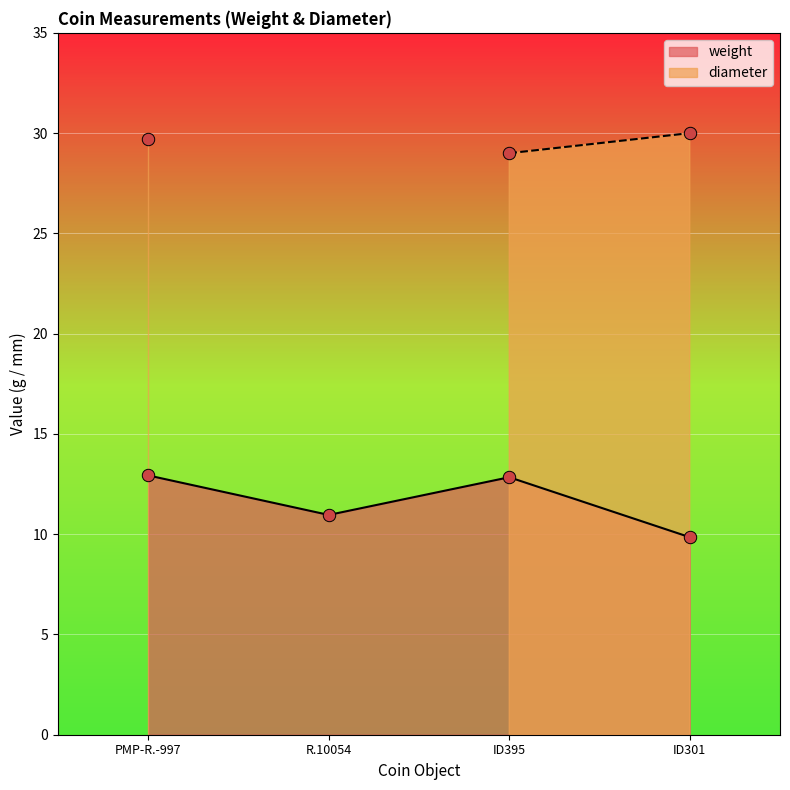

Which has a higher value, ID395 or R.10054?

ID395